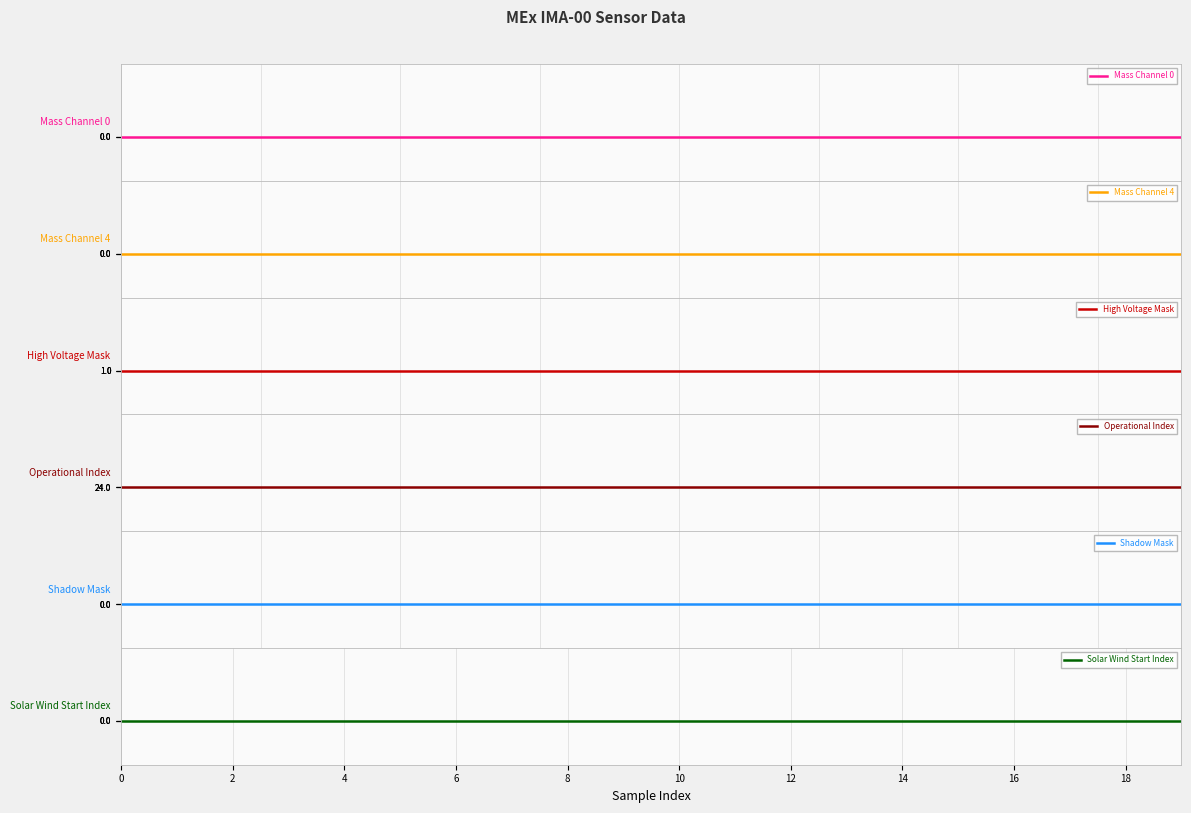

Rank the series by their maximum value, from lowest to highest.

Mass Channel 0, Mass Channel 4, Shadow Mask, Solar Wind Start Index, High Voltage Mask, Operational Index